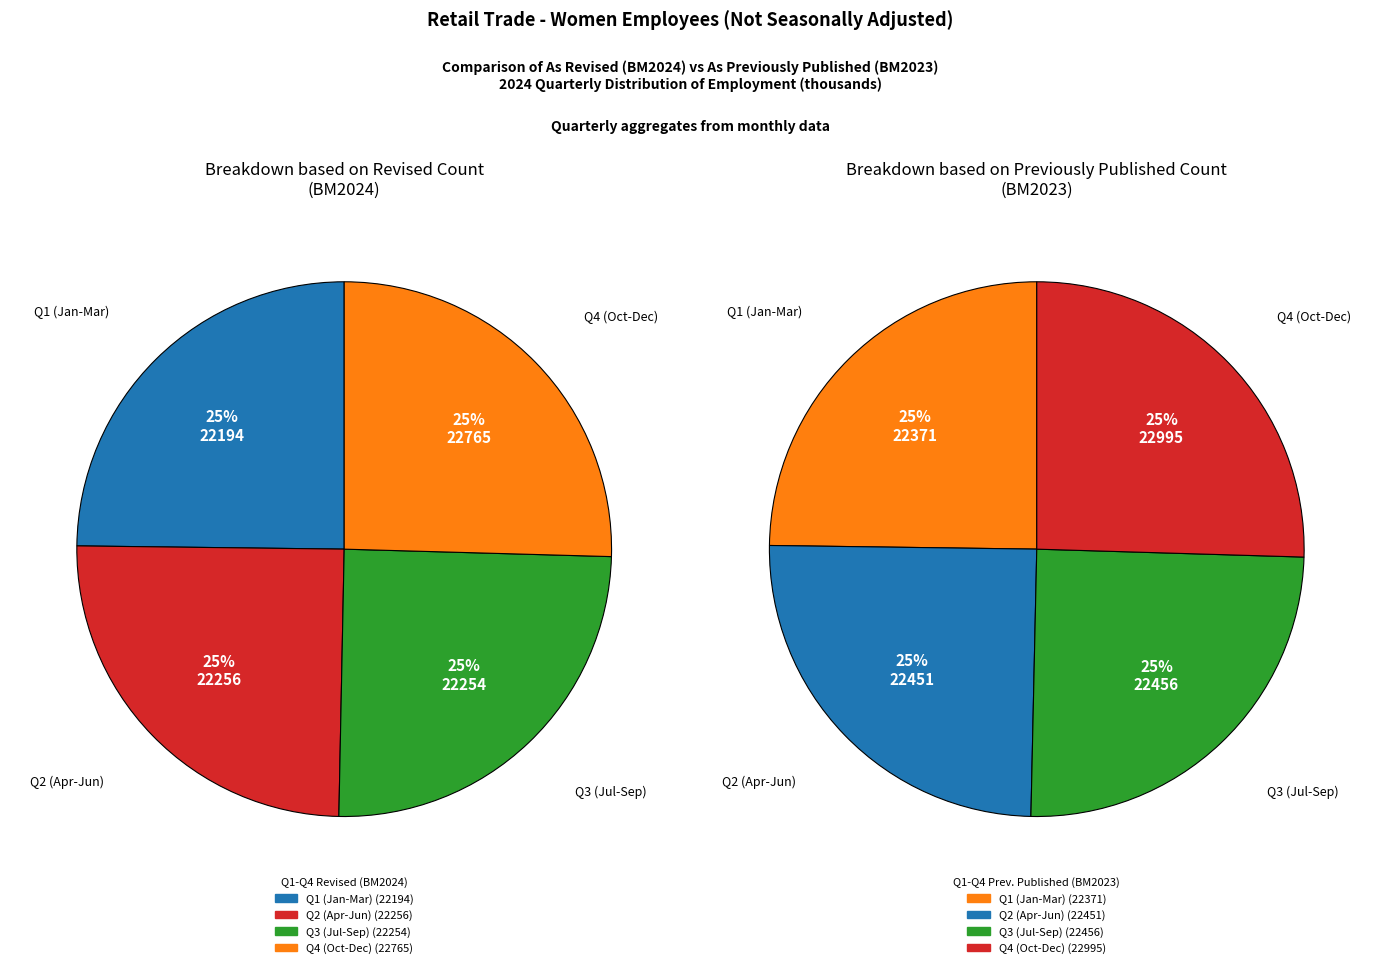

Does any single category account for the majority?

No